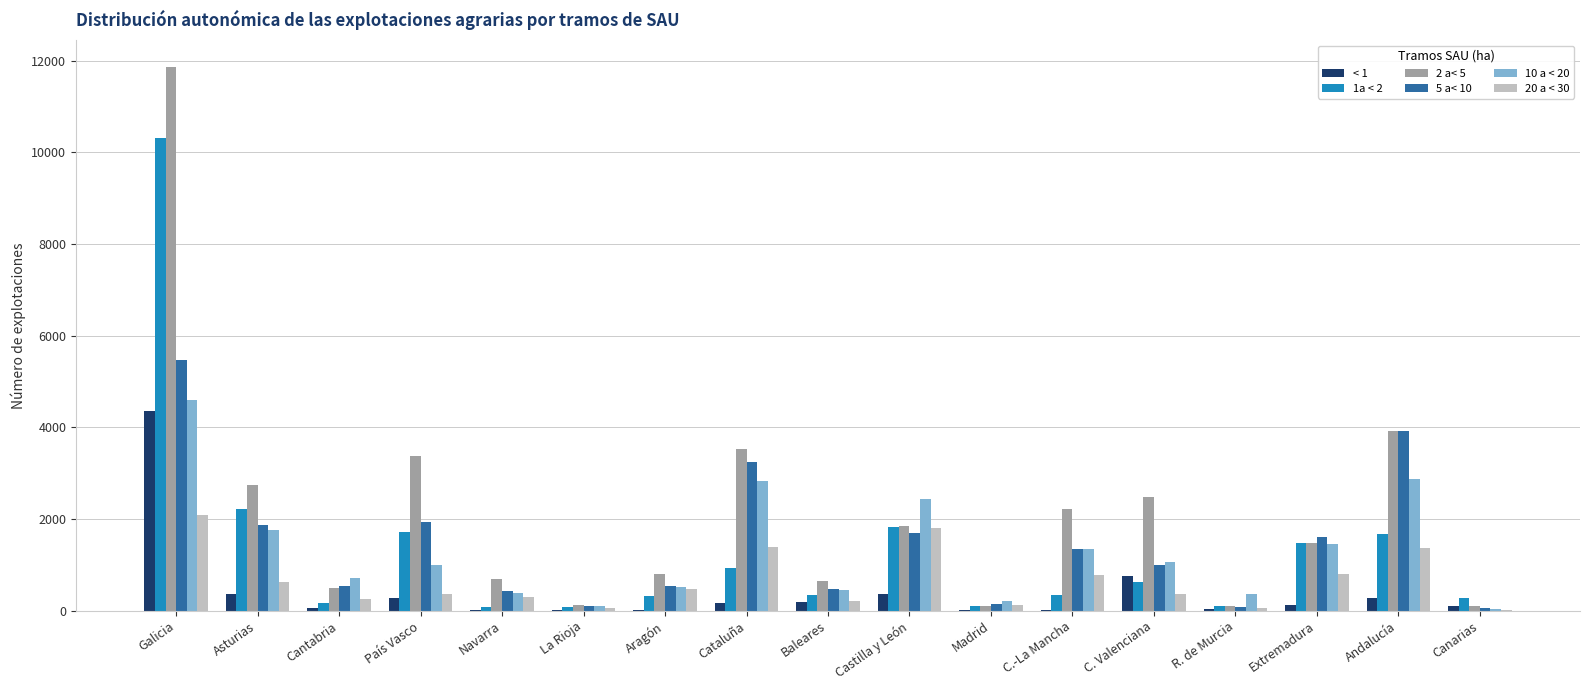

How many groups of bars are there?

17